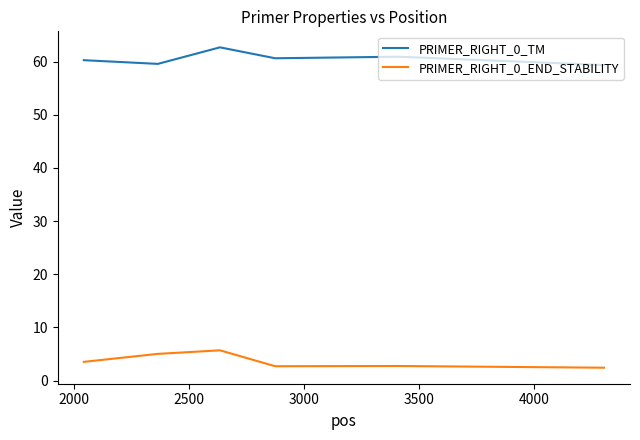

True or false: PRIMER_RIGHT_0_TM and PRIMER_RIGHT_0_END_STABILITY intersect in this chart.

False